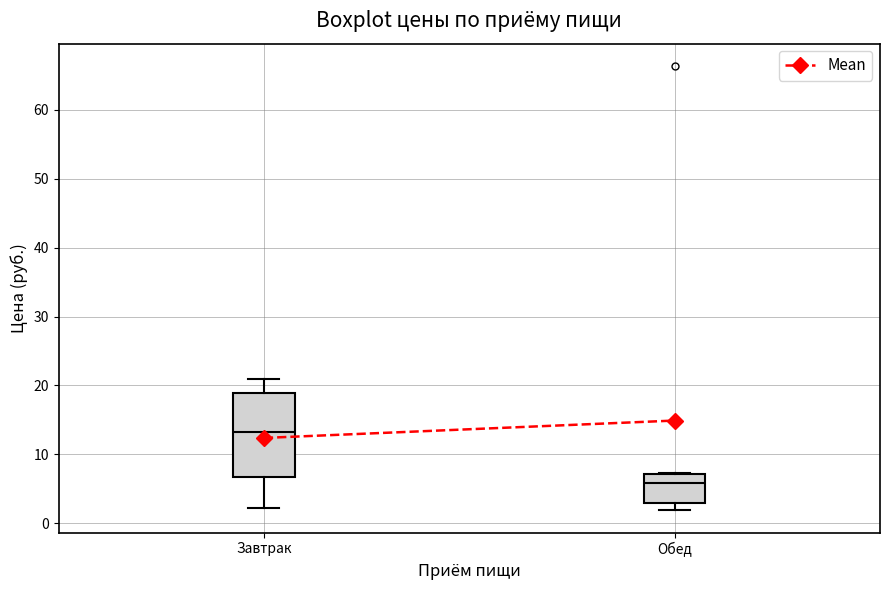

Reading left to right, read every box against the y-axis: the position of its median line, the range the box covers, and the ends of its whiskers. The values are not printed on the chart, so give them approximately, as read against the axis.

Завтрак: median 13, box 7 to 19, whiskers 2 to 21
Обед: median 6, box 3 to 7, whiskers 2 to 7